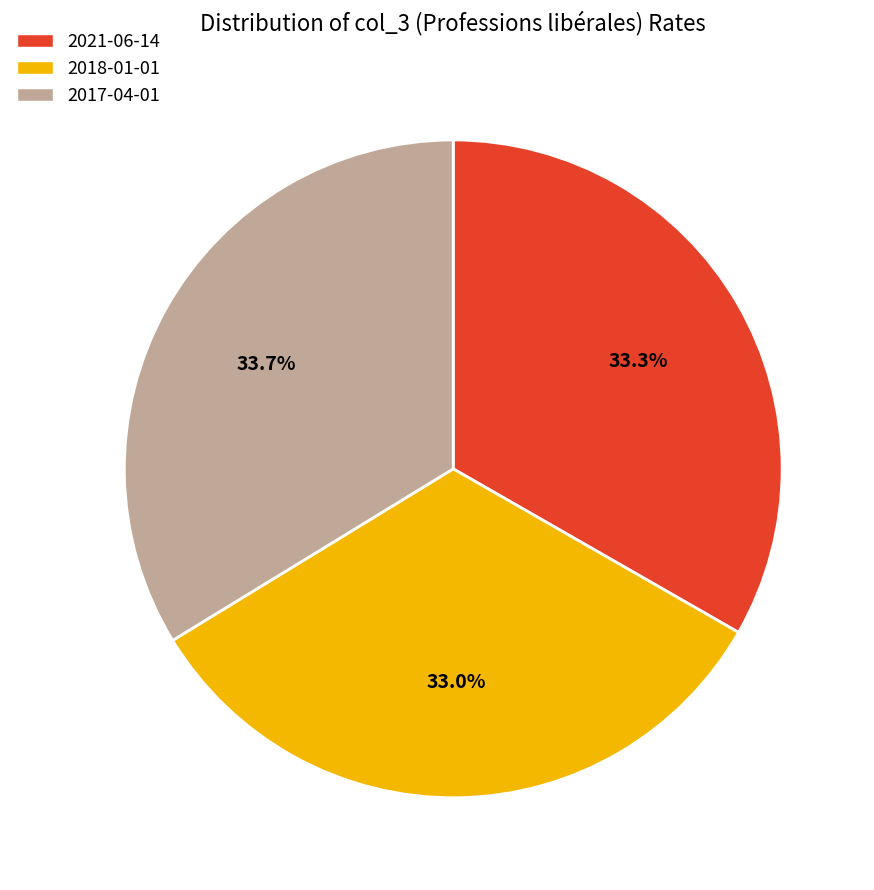

Is there a majority slice in this chart?

No